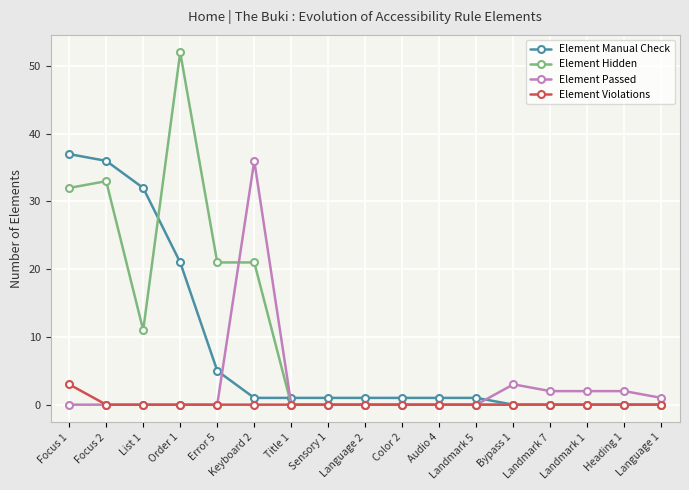

How many Element Violations values are between 0 and 1?

16